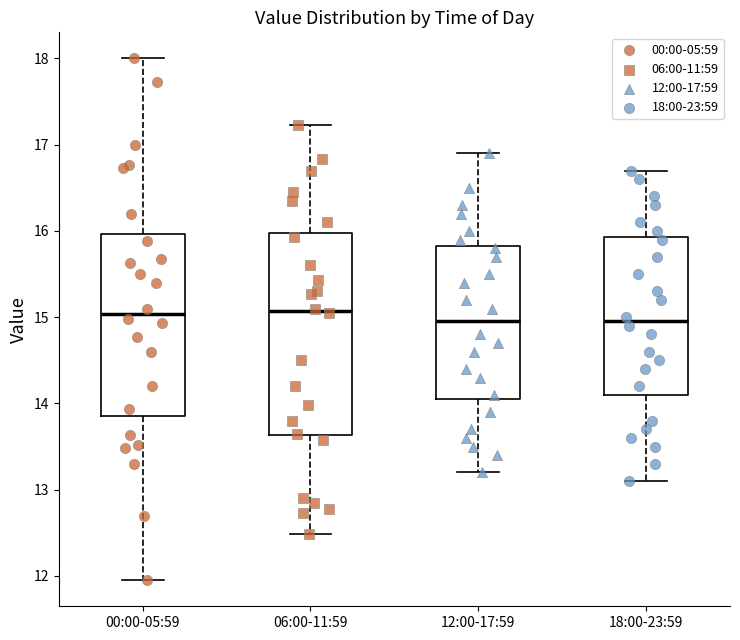

Where does the median line of the box for 12:00-17:59 sit on the y-axis? The values are not printed on the chart, so give them approximately, as read against the axis.

15.0